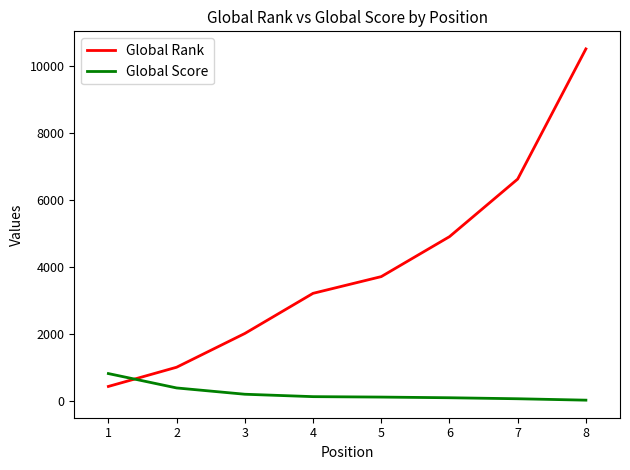

At which label does Global Rank reach its peak?

8